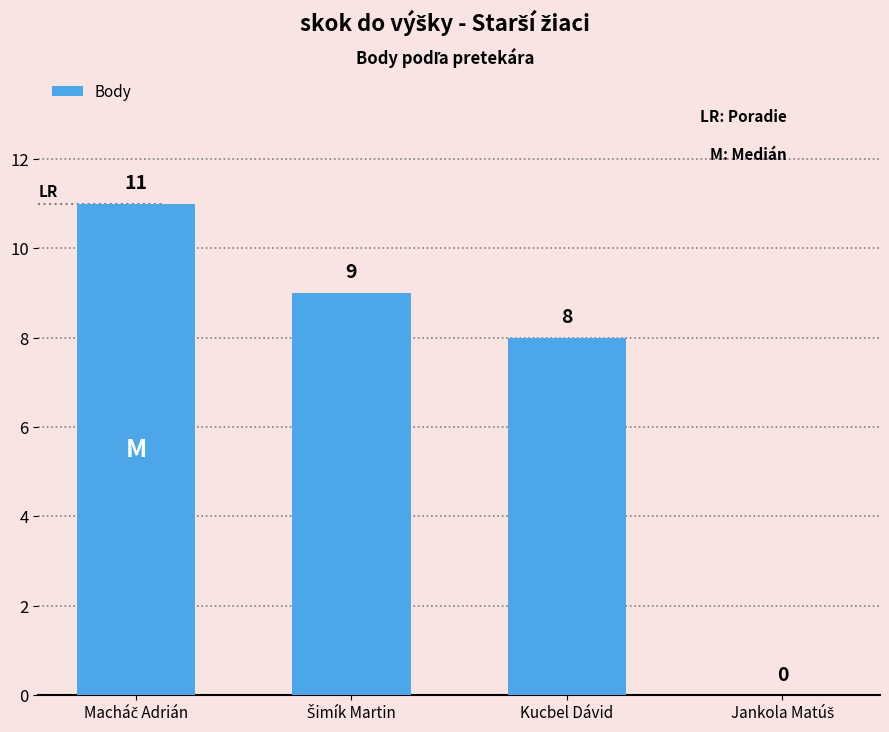

What value does the data have at Kucbel Dávid?

8